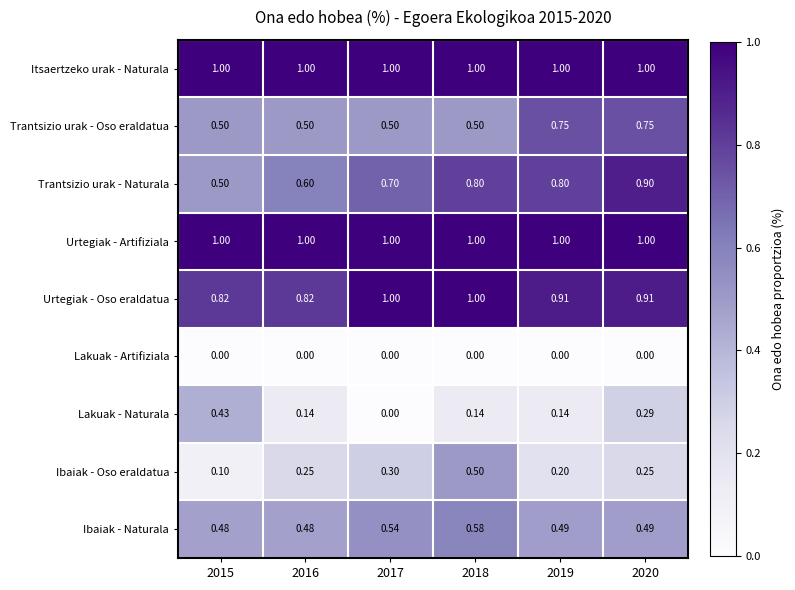

What is the difference between the highest and lowest values at 2020?

1.0